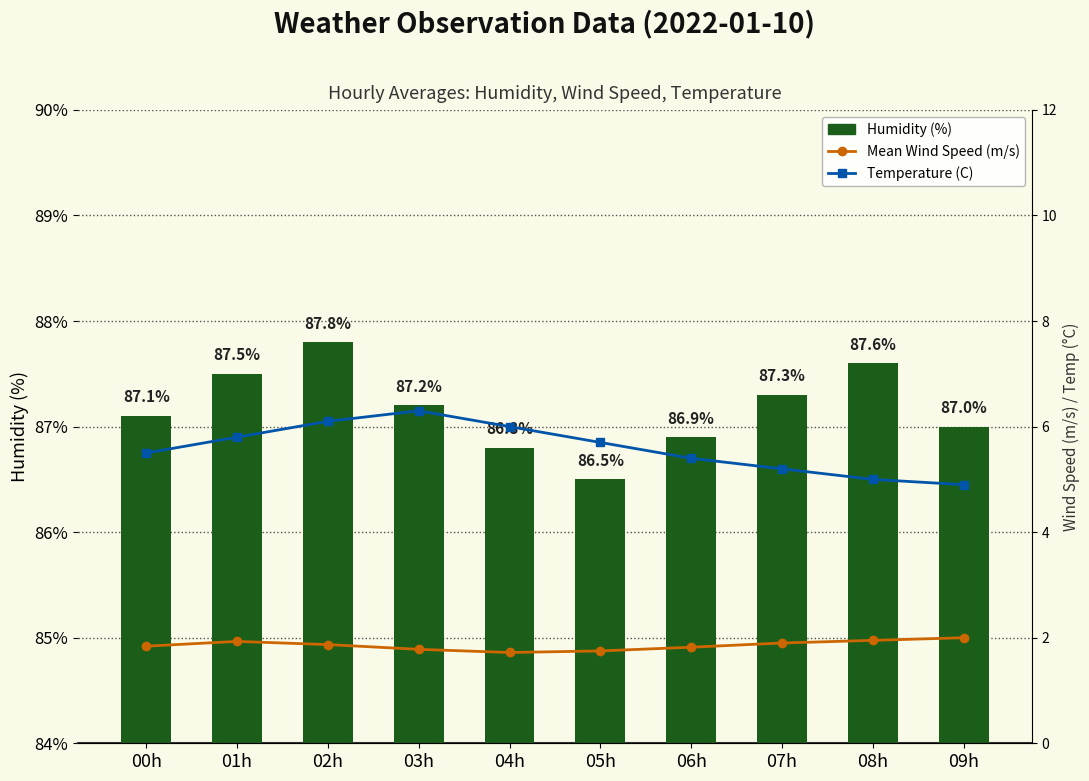

Where is Temperature (C) nearest to the value 5?

08h